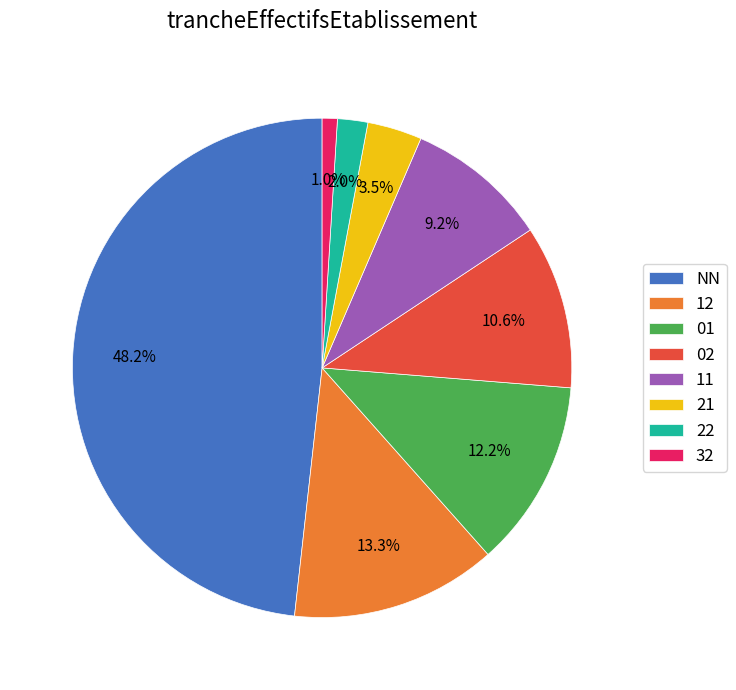

What percentage is the 02 slice, to the nearest percent?

11%